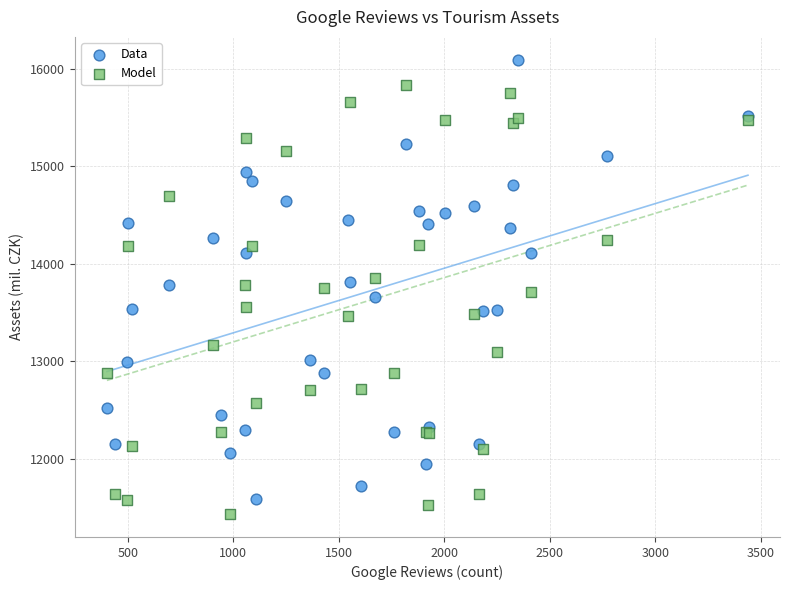

Which series has the largest Y range (max minus min)?

Data